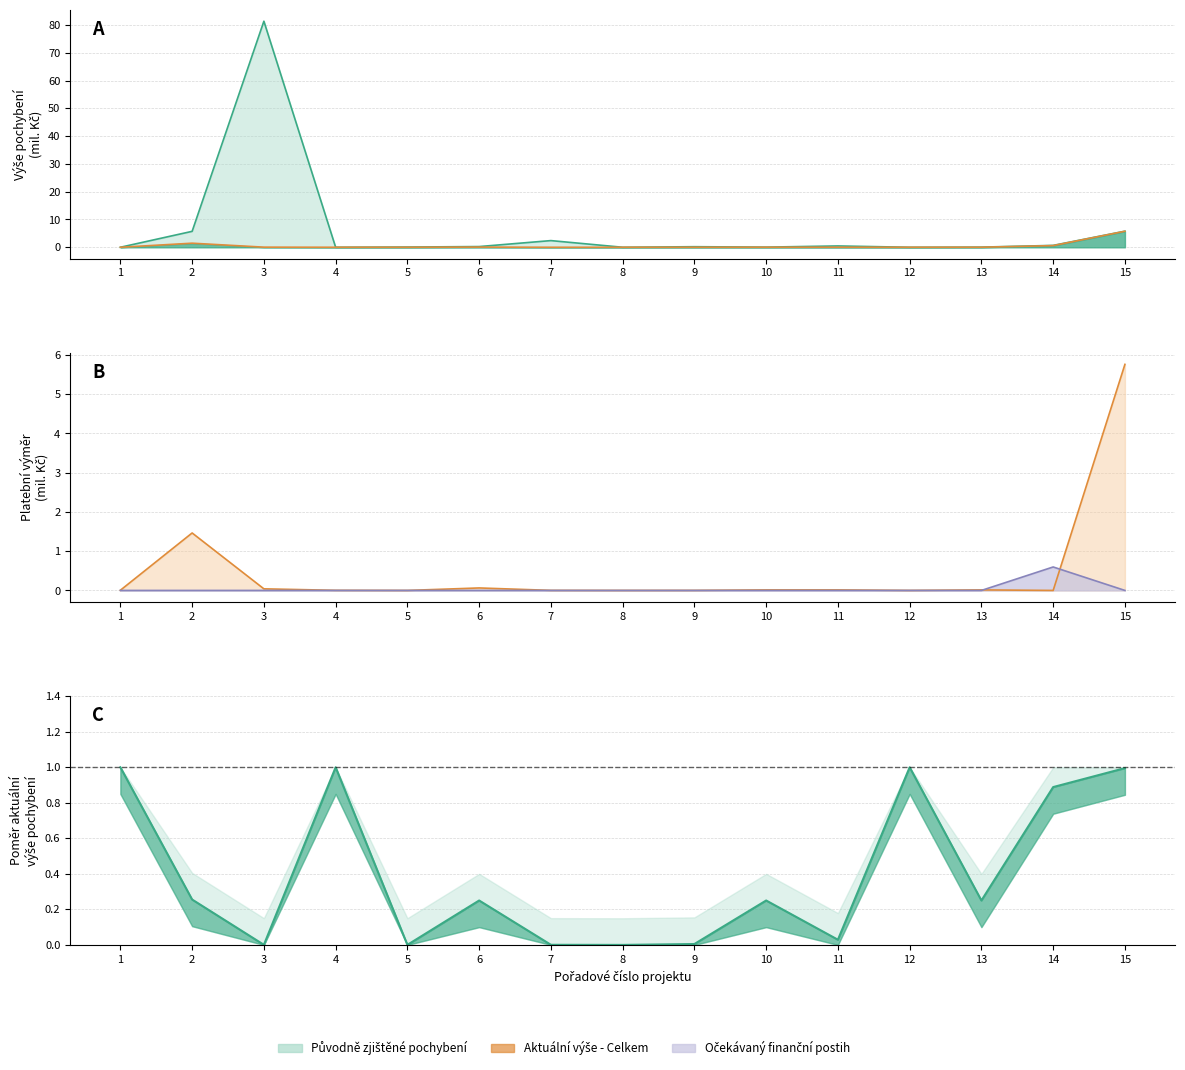

True or false: Aktuální výše - Celkem has more than 2 points higher than both neighbors.

True